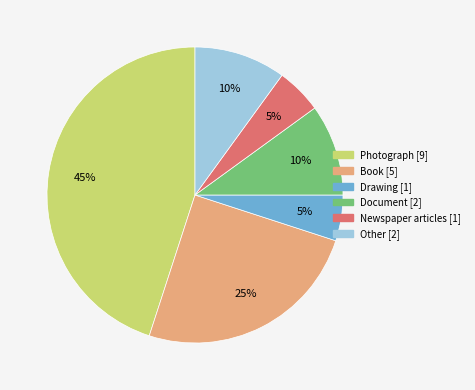

Does any single category account for the majority?

No